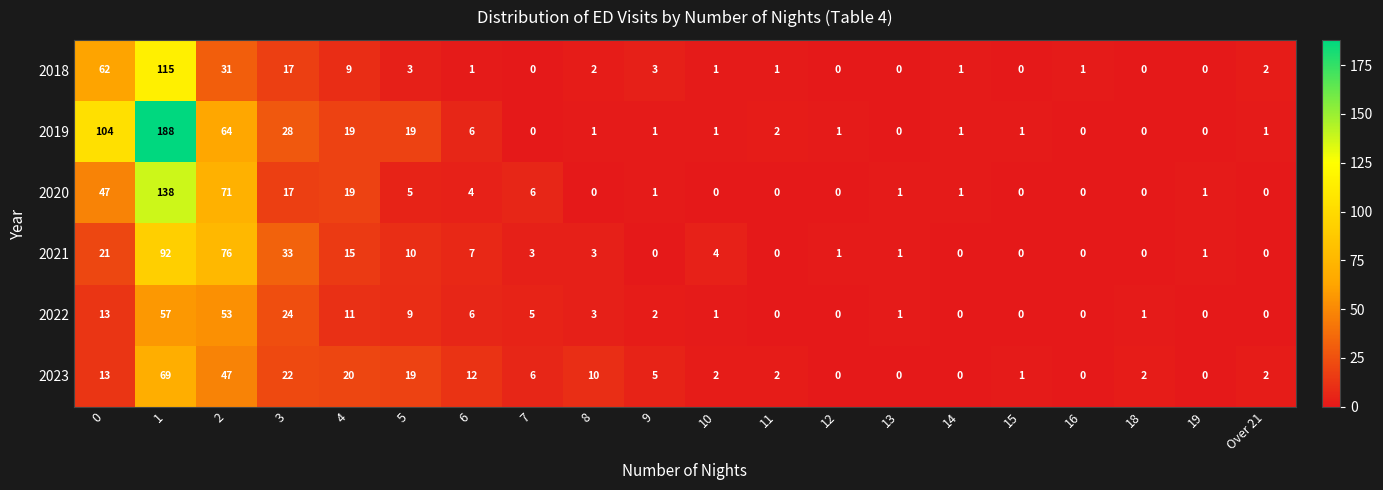

How many data points does each series have?

20